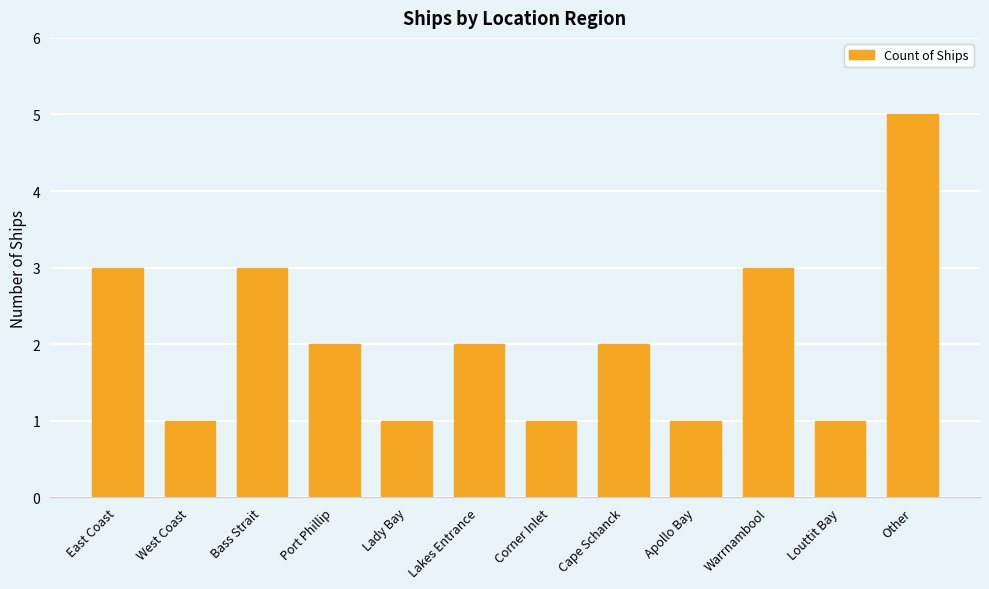

At which category does the chart reach its peak across all series?

Other